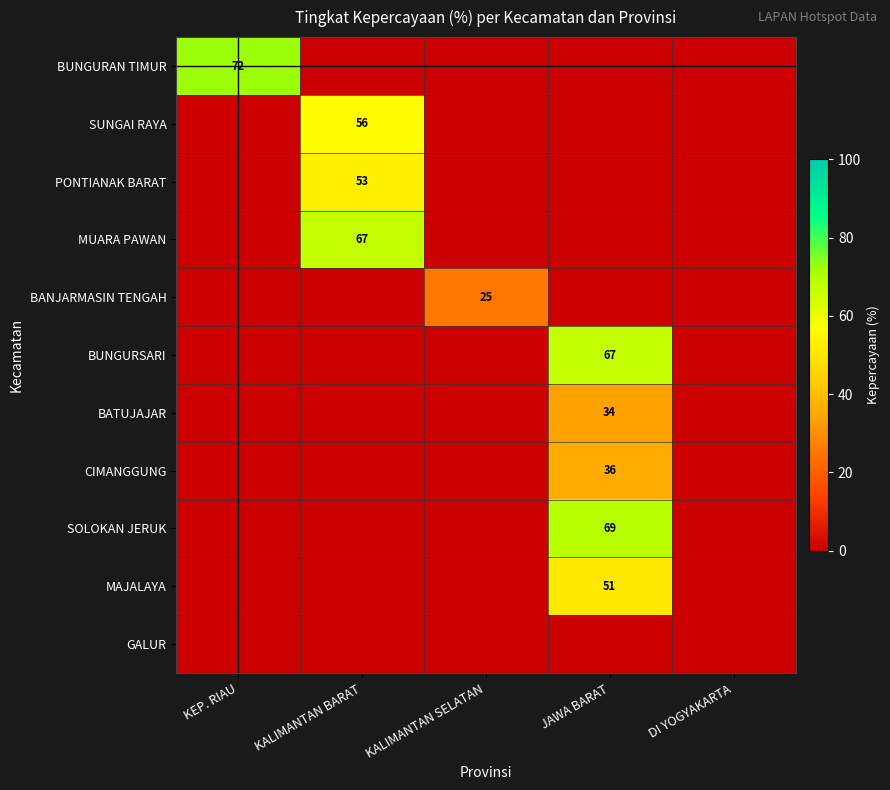

At which label does KALIMANTAN SELATAN reach its peak?

BANJARMASIN TENGAH